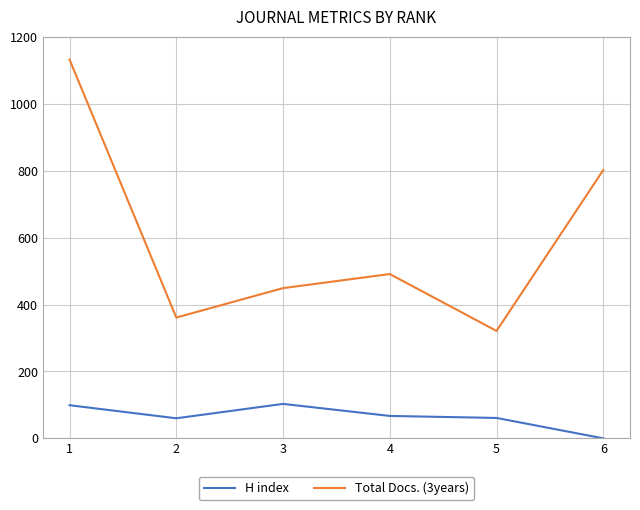

The value of Total Docs. (3years) at 6 is 802. True or false?

True